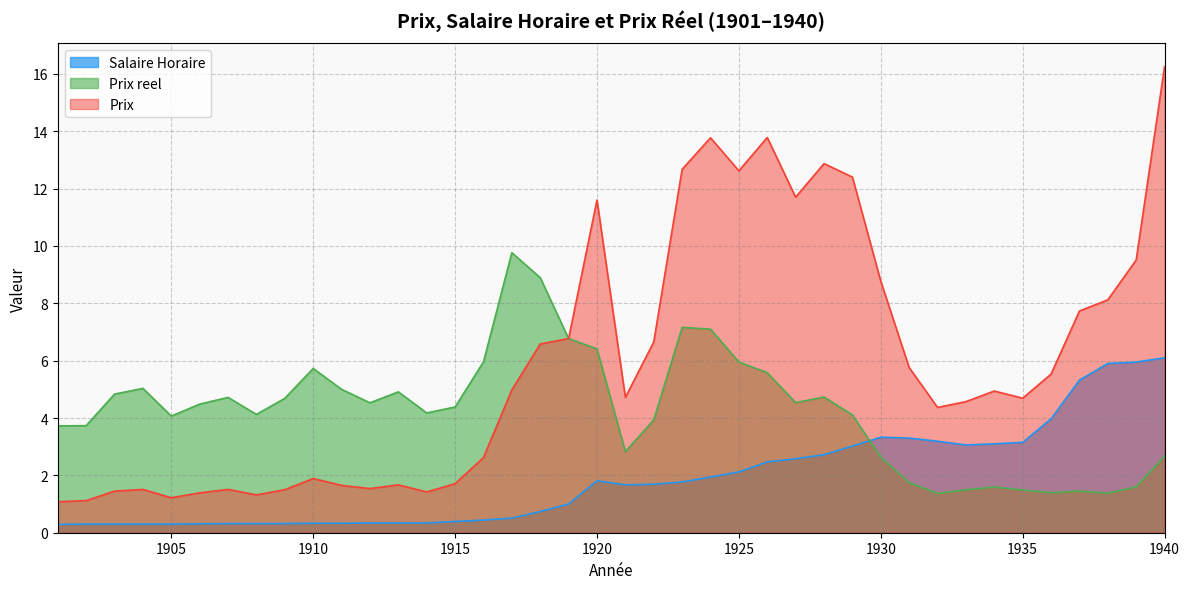

At which label does Salaire Horaire reach its peak?

1940